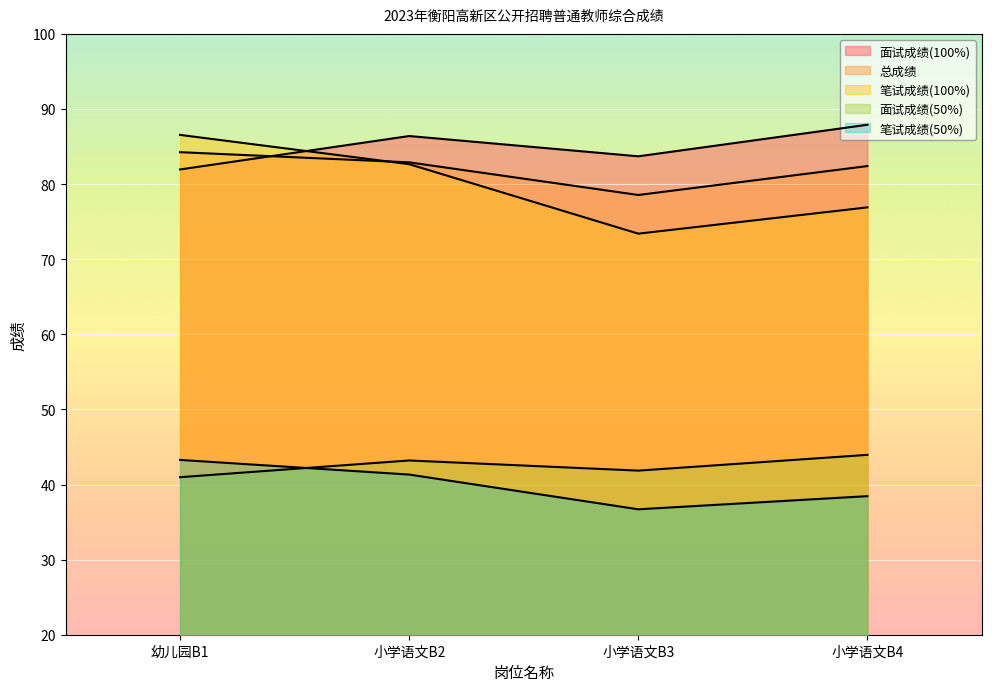

Reading left to right, list all the values displayed in this chart.

总成绩: 幼儿园B1=84.2	小学语文B2=82.9	小学语文B3=78.5	小学语文B4=82.4
面试成绩(100%): 幼儿园B1=82.0	小学语文B2=86.4	小学语文B3=83.7	小学语文B4=87.9
笔试成绩(100%): 幼儿园B1=86.5	小学语文B2=82.7	小学语文B3=73.4	小学语文B4=76.9
笔试成绩(50%): 幼儿园B1=43.3	小学语文B2=41.3	小学语文B3=36.7	小学语文B4=38.5
面试成绩(50%): 幼儿园B1=41.0	小学语文B2=43.2	小学语文B3=41.9	小学语文B4=44.0